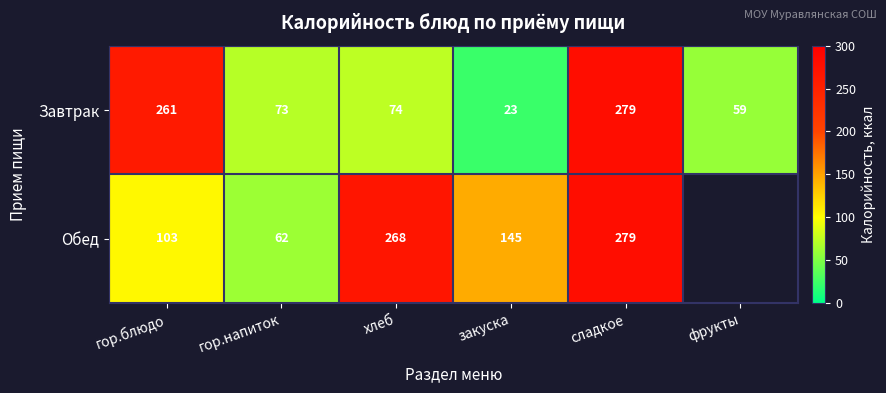

Where does the Завтрак series first go above 74?

гор.блюдо